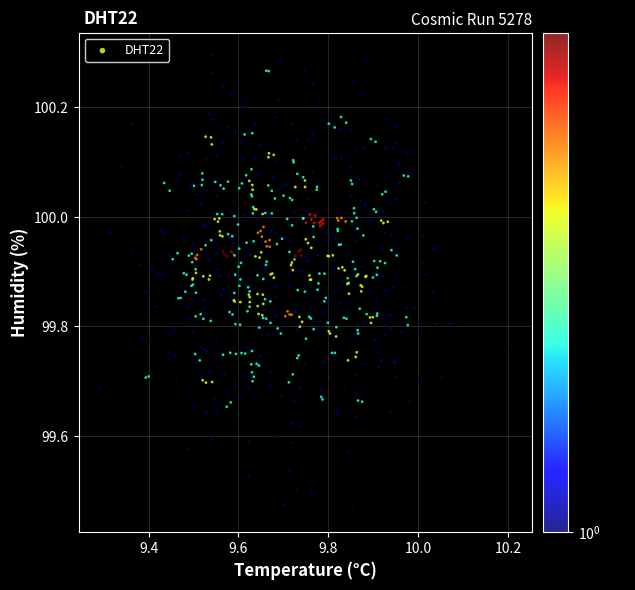

What is the range of X values (max minus min)?

0.9